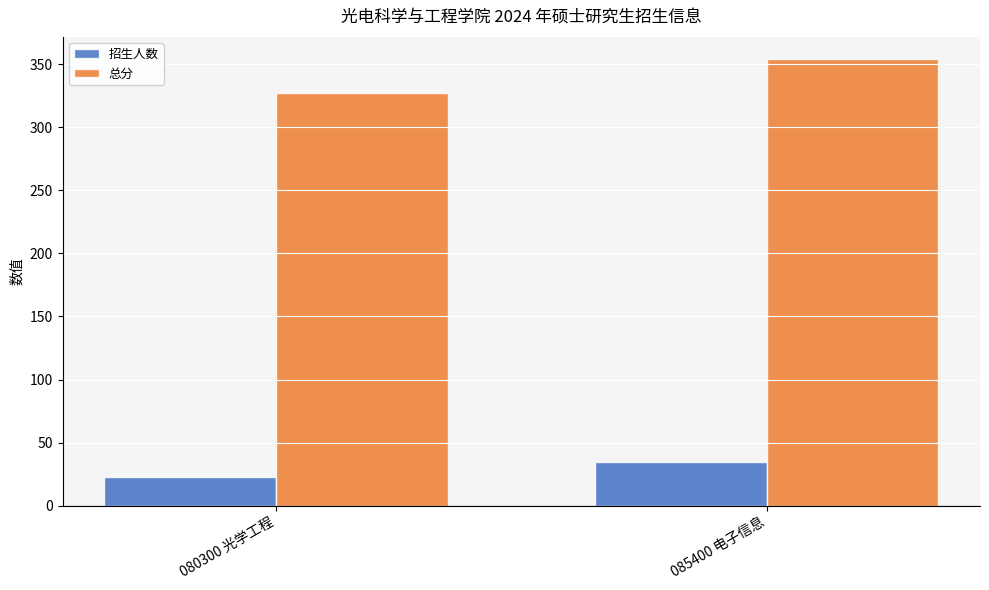

What is the total value across all series at 085400 电子信息?

389